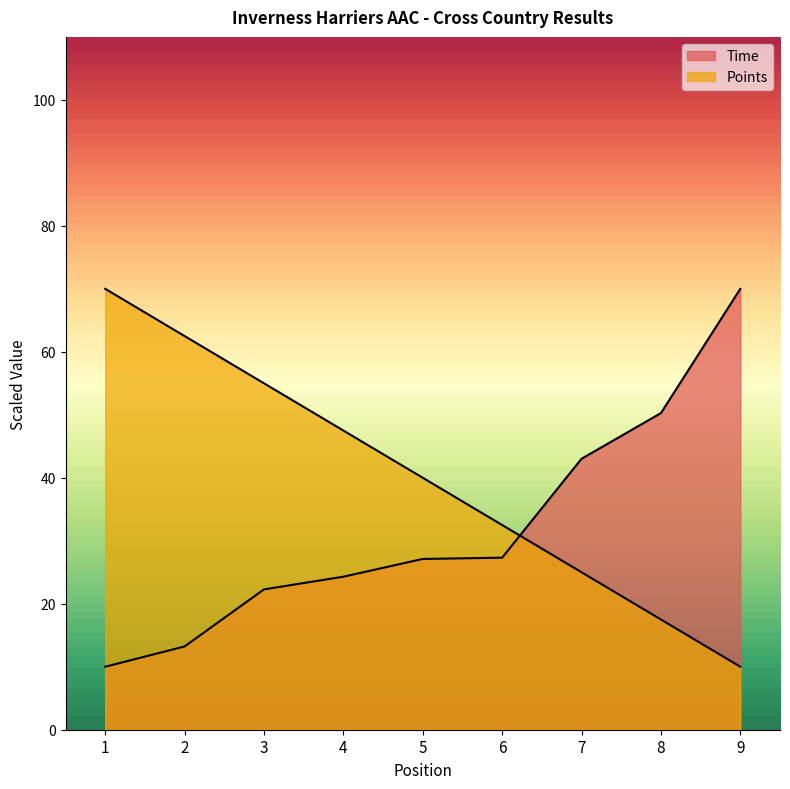

The value of Time at 7 is 43.0. True or false?

True